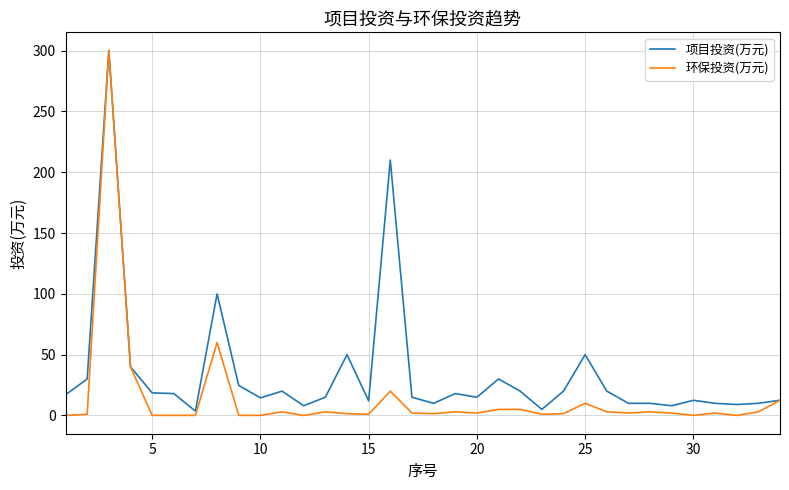

What is the maximum value shown in the chart?

300.0